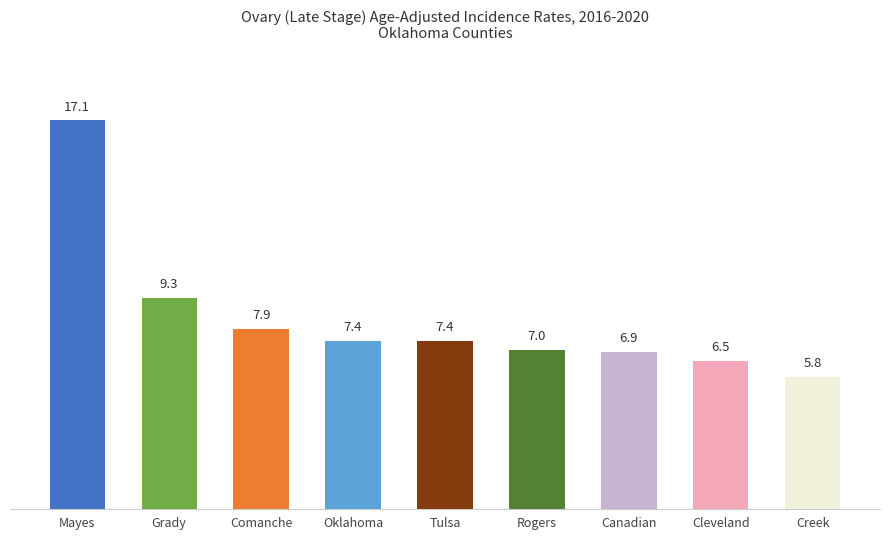

The chart shows a value of 16.5 at Grady. True or false?

False